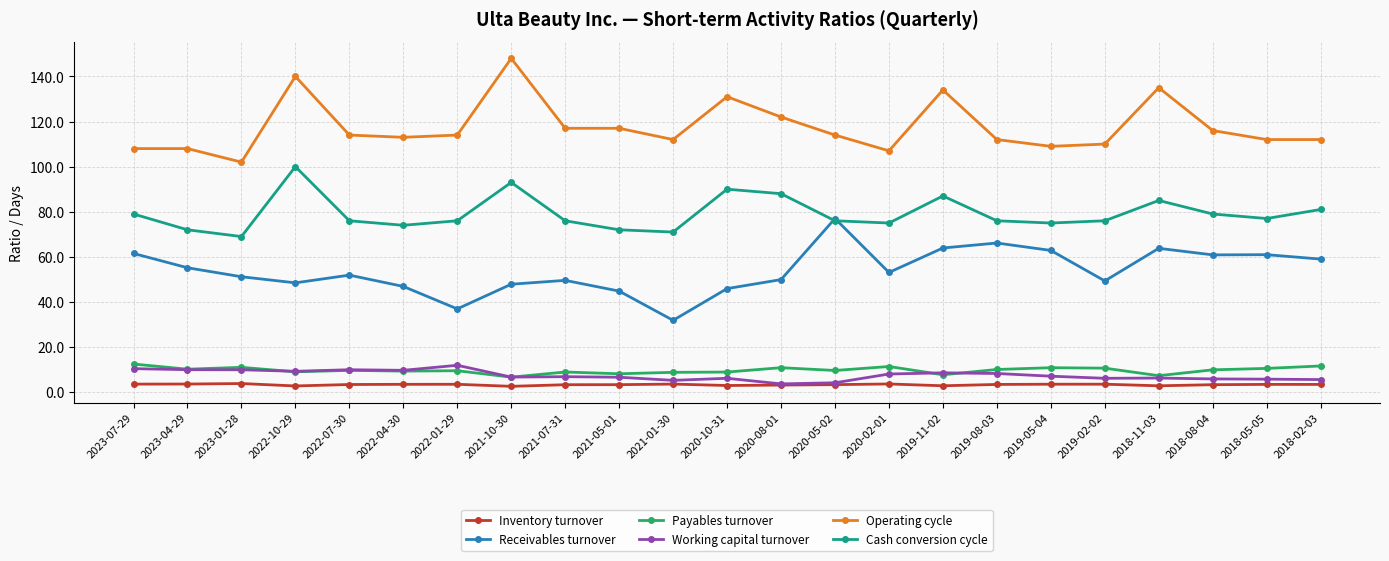

True or false: Operating cycle has more than 0 points higher than both neighbors.

True